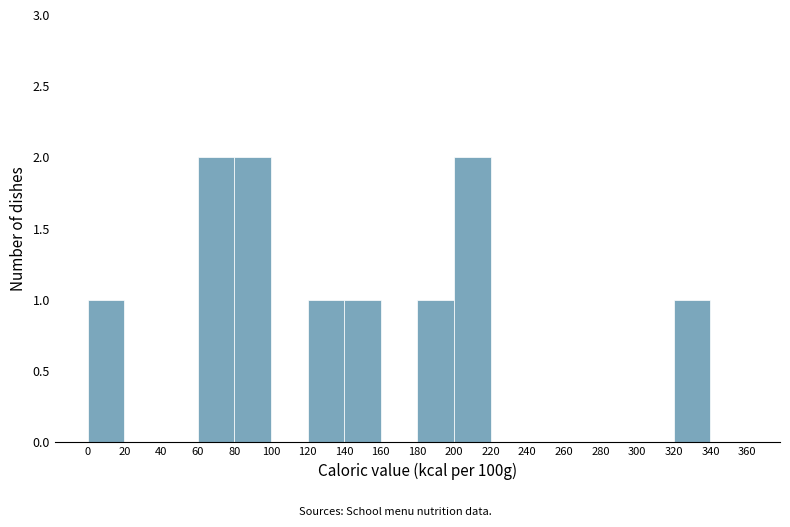

What is the height of the bar covering 0 to 20 on the x-axis? The values are not printed on the chart, so give them approximately, as read against the axis.

1